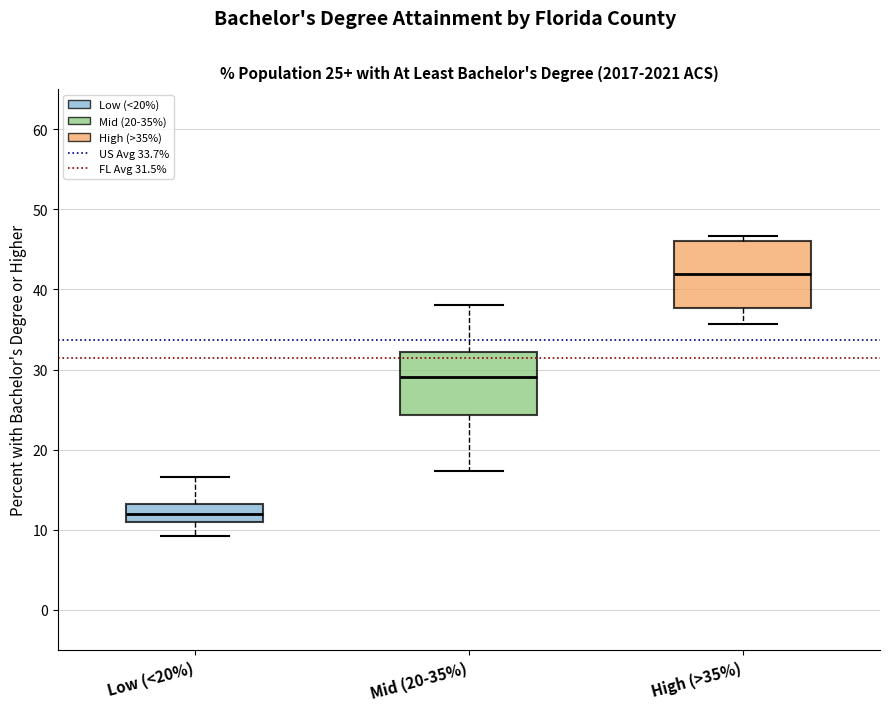

Which box's median line is the highest?

High (>35%)